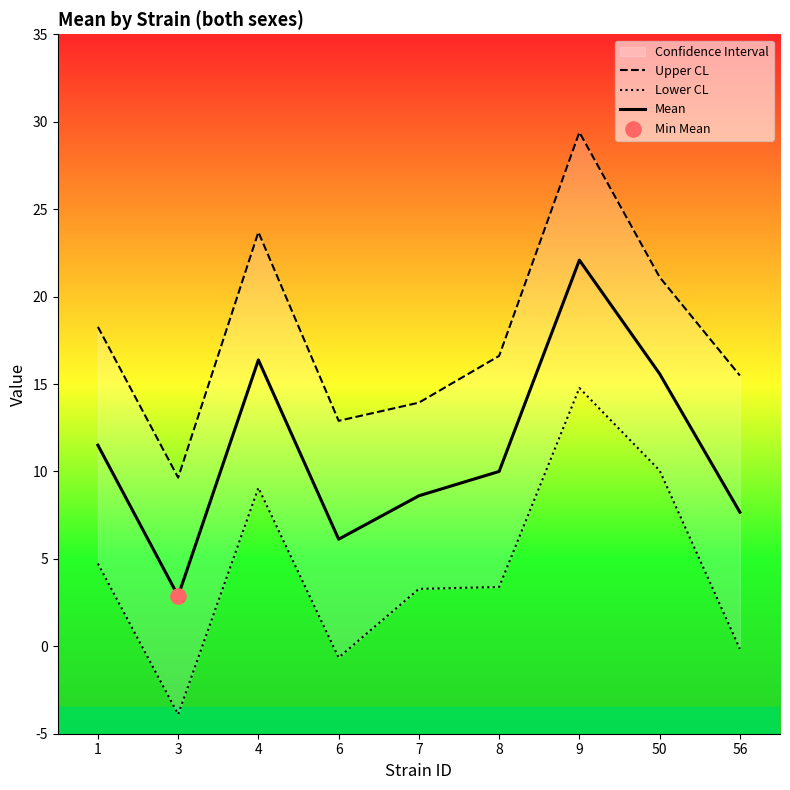

Which series reaches the minimum Y coordinate?

Lower CL